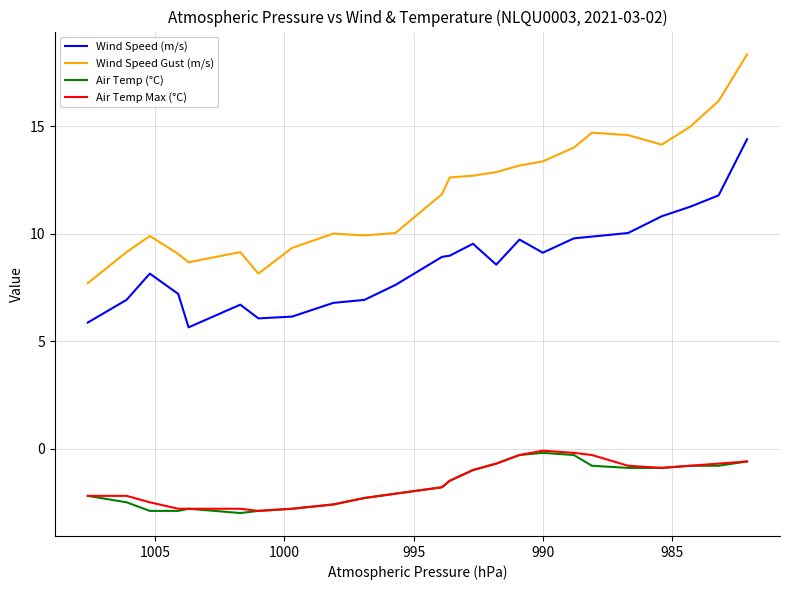

How many data points in Wind Speed Gust (m/s) are above 12?

12